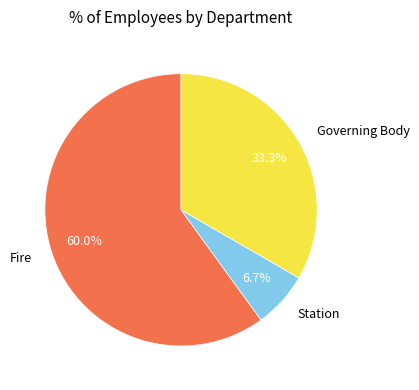

Which slice represents more than half of the pie?

Fire